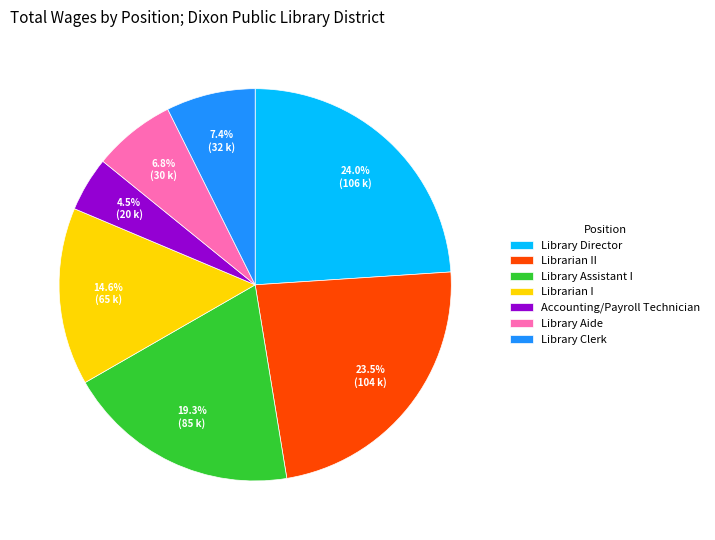

How many slices are in this pie chart?

7